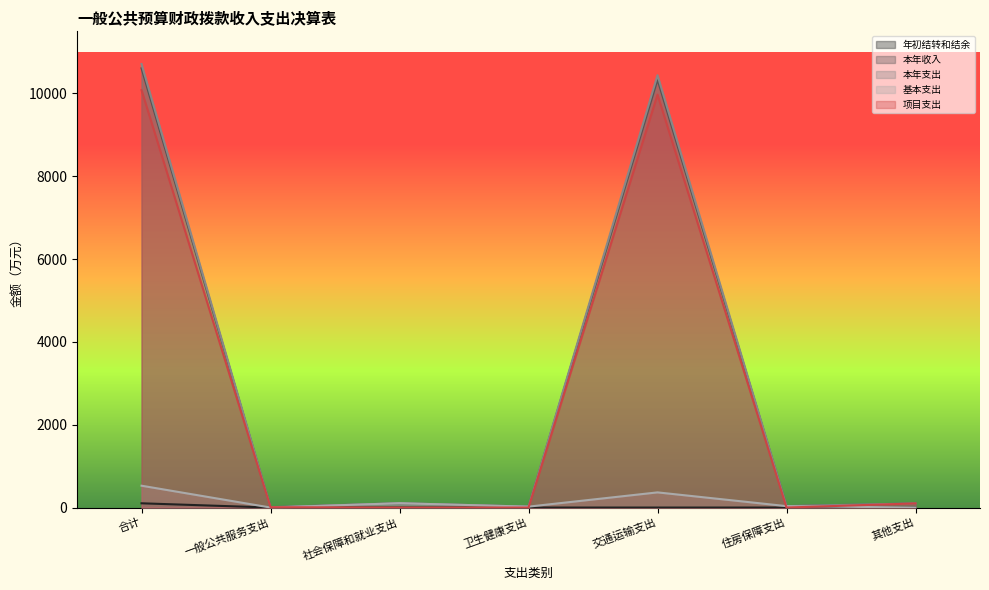

Which category has the highest value in the 本年支出 series?

合计